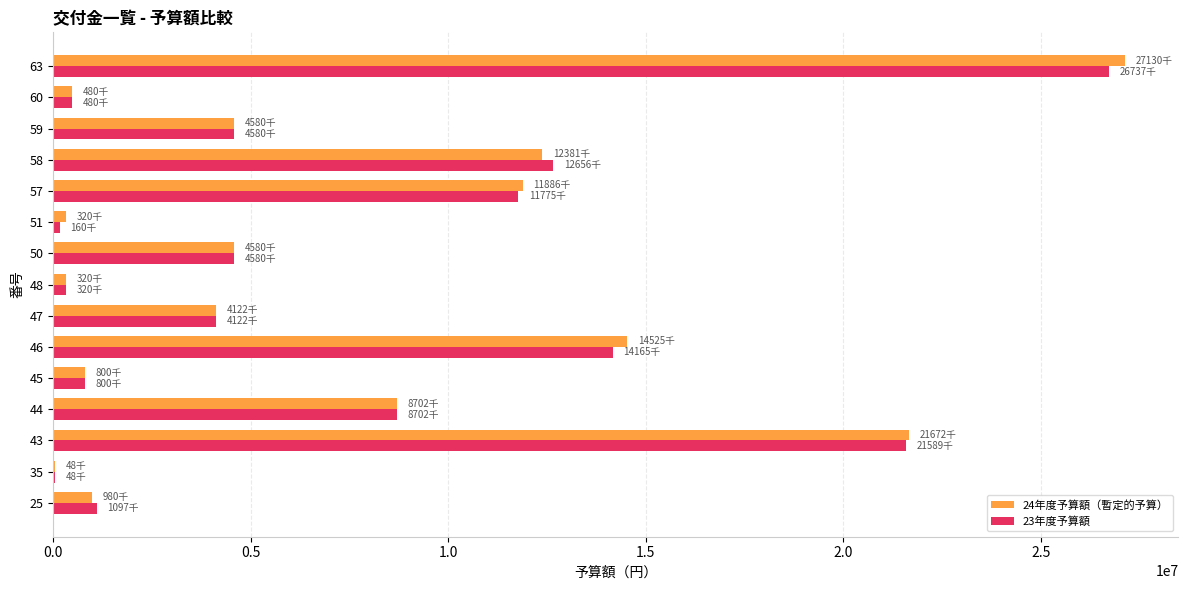

At which label is 24年度予算額（暫定的予算） closest to 13589000?

46